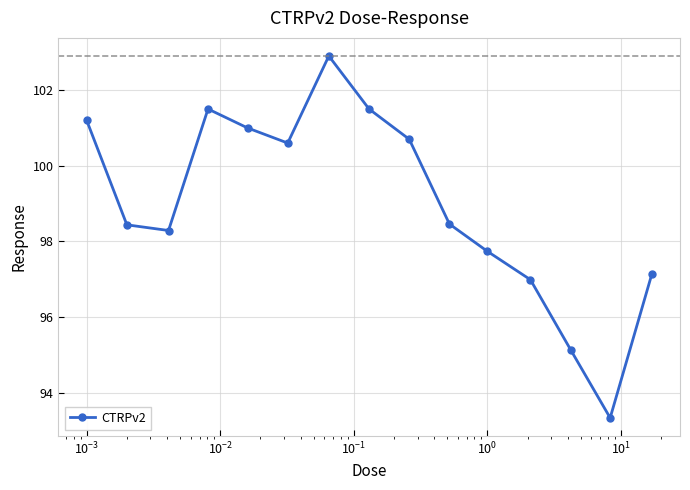

How many values are below 98?

5